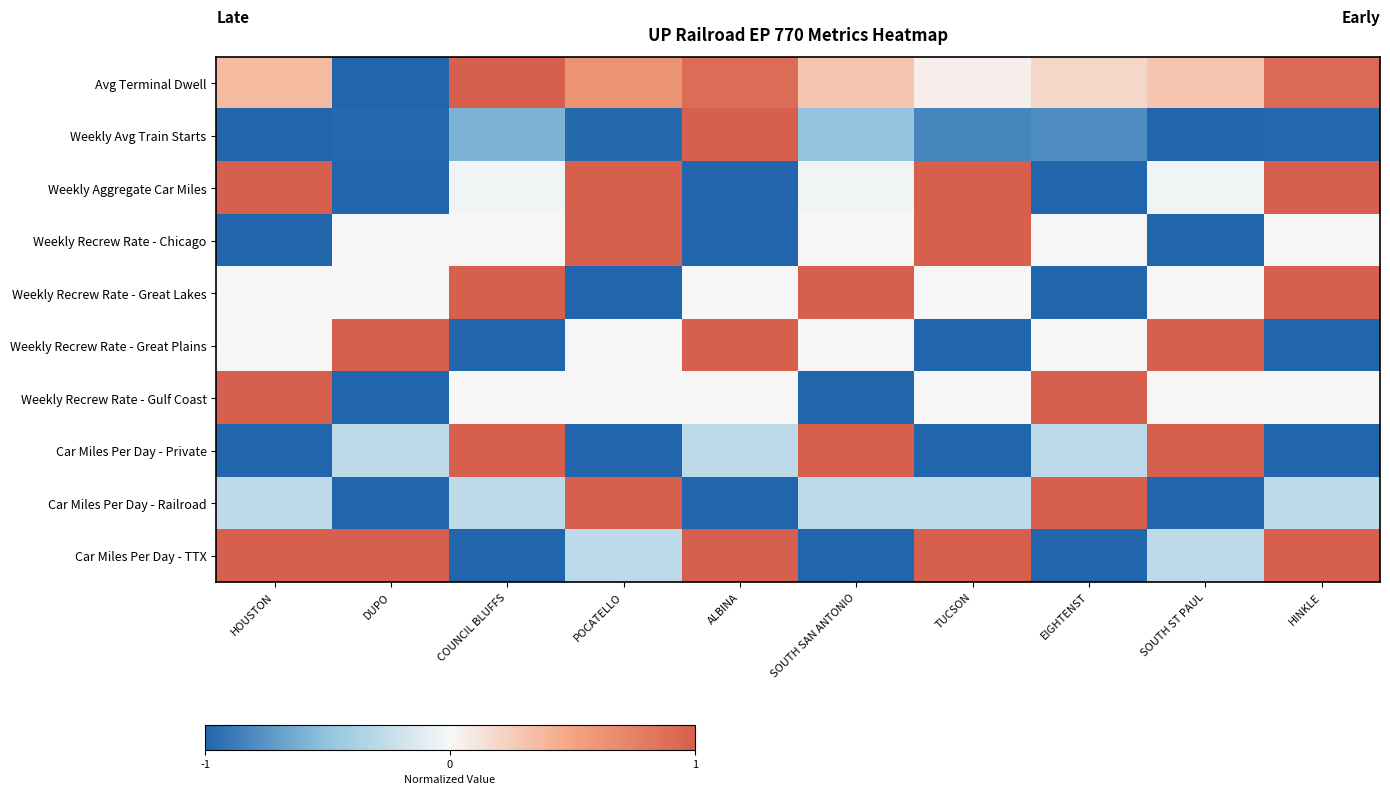

At how many categories does at least one series exceed 0?

10